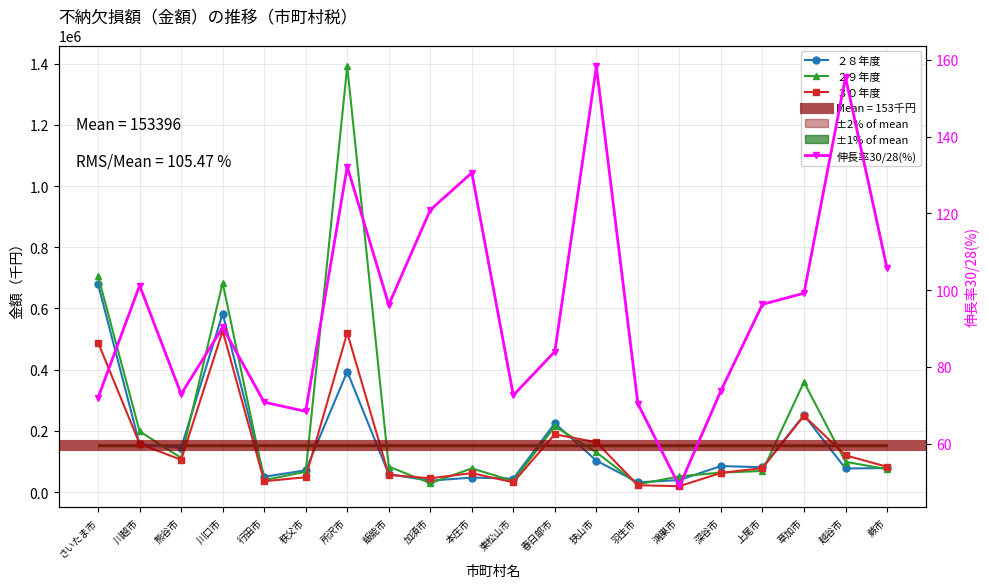

Which category has the lowest value in the 伸長率30/28(%) series?

鴻巣市